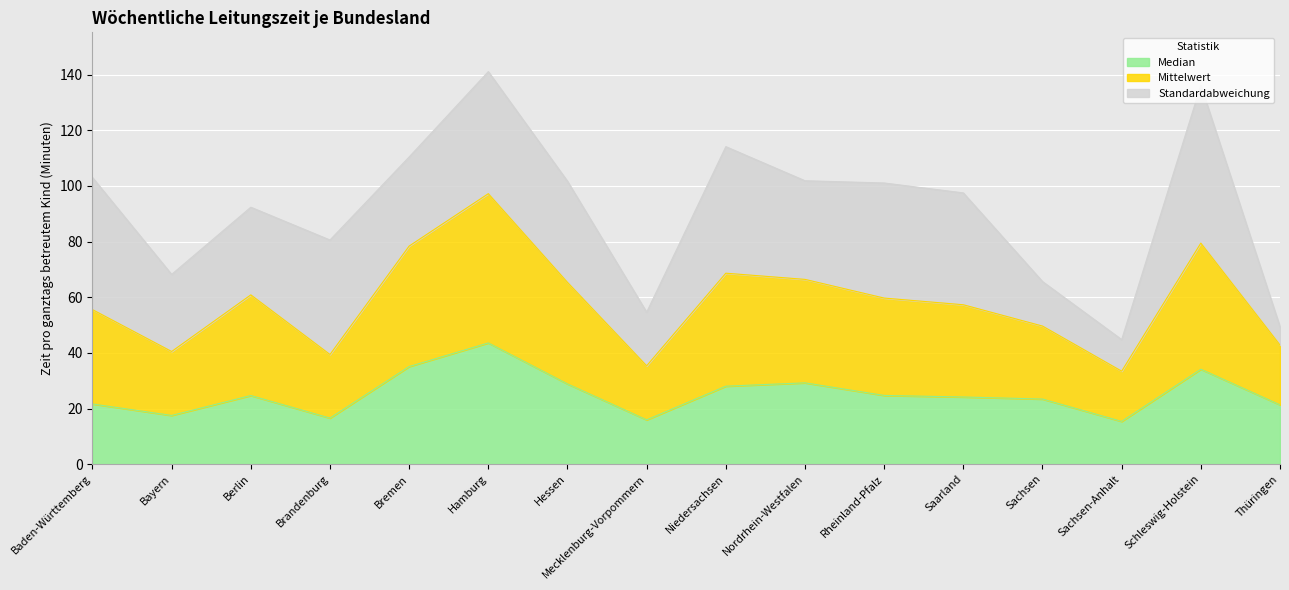

Read the Median value at Brandenburg.

16.6